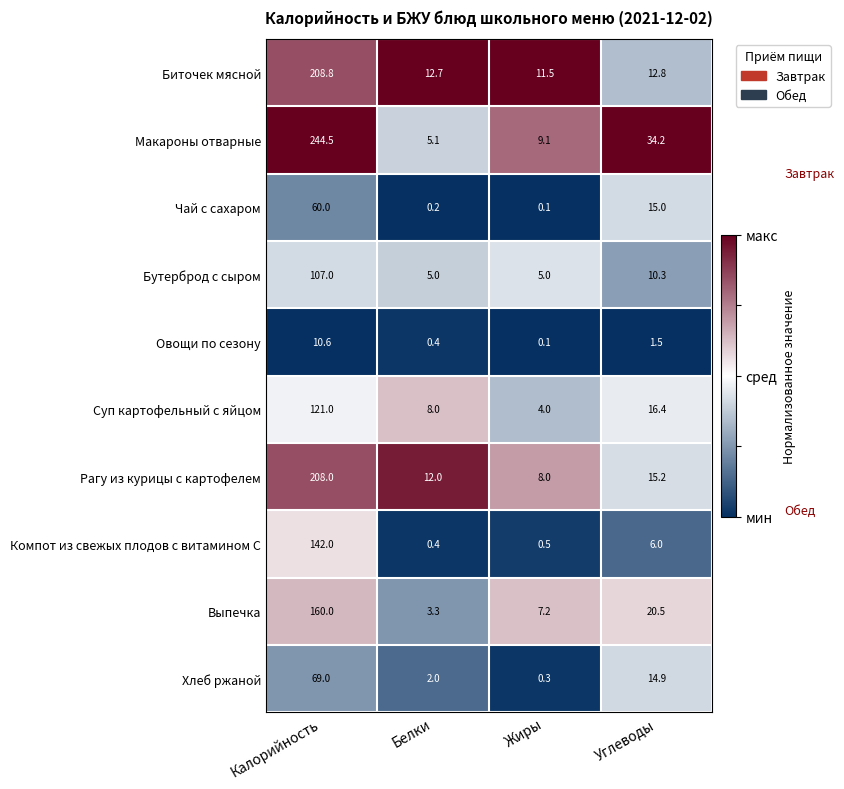

Is it true that Компот из свежых плодов с витамином С equals 0.8 at Жиры?

False